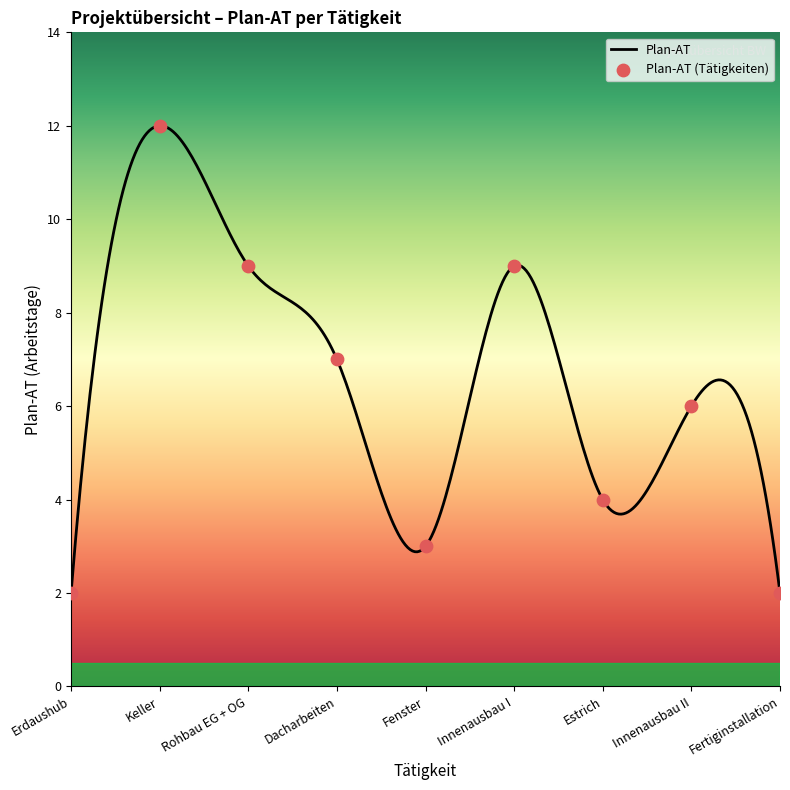

Approximately how many times larger is the value at Erdaushub compared to Rohbau EG + OG?

0.2